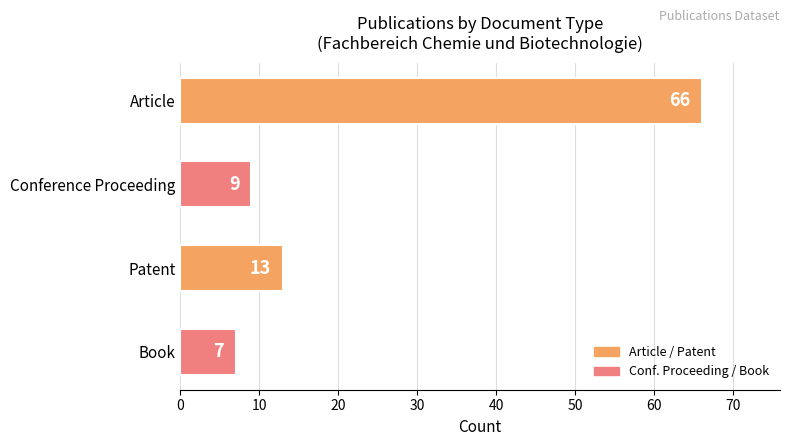

What is the approximate value at Patent?

13